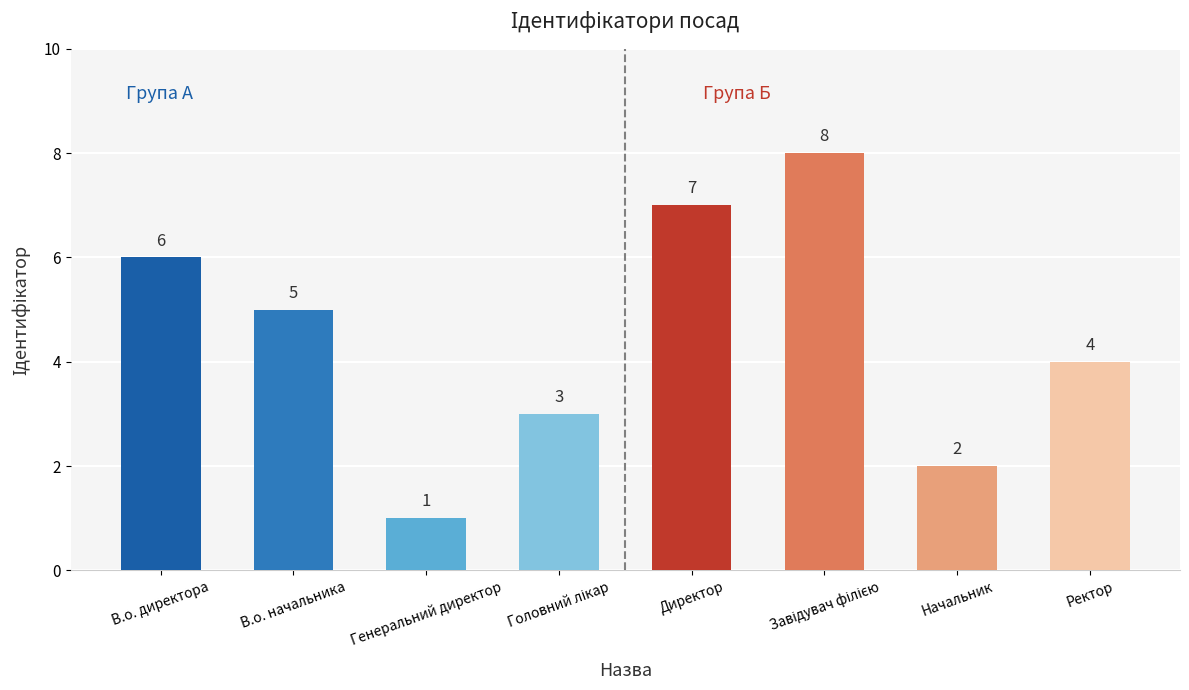

How many series are shown in this chart?

1